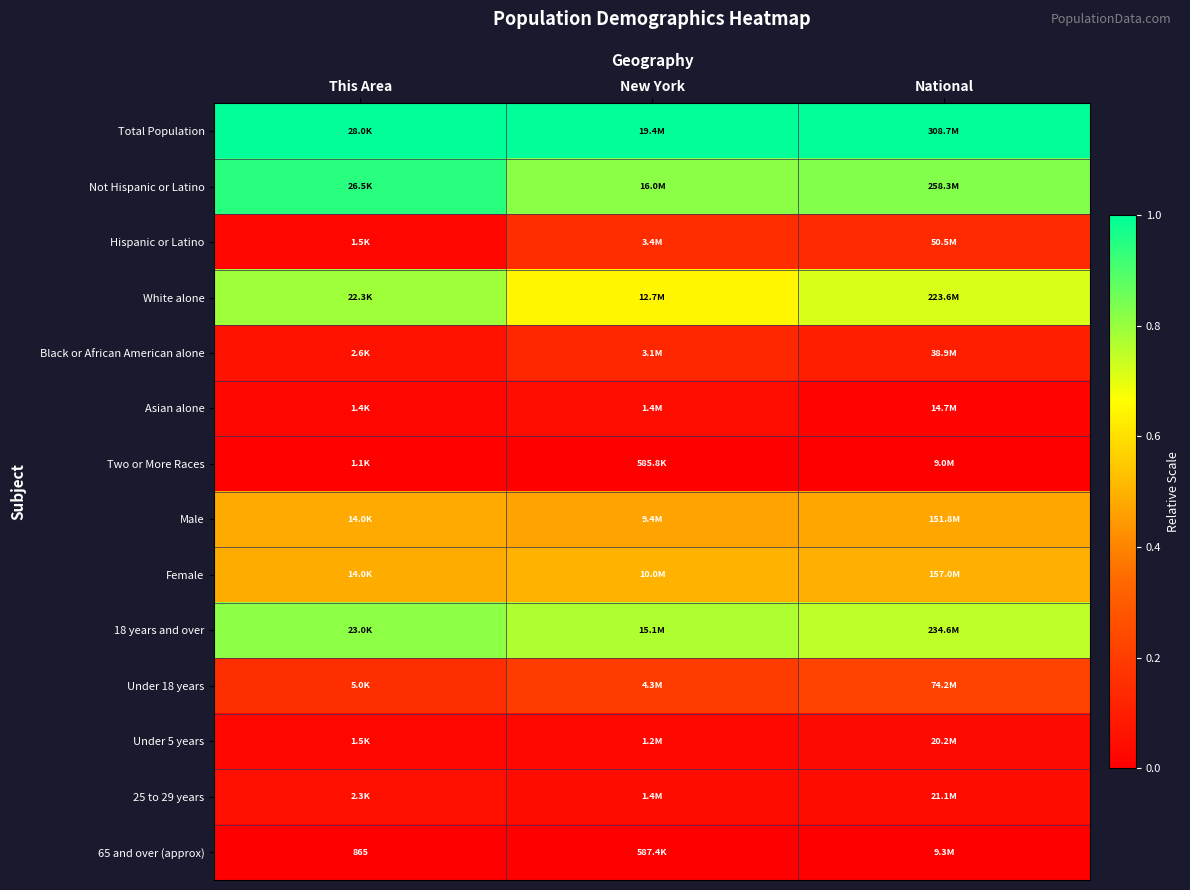

Which has a higher value, National or New York?

National